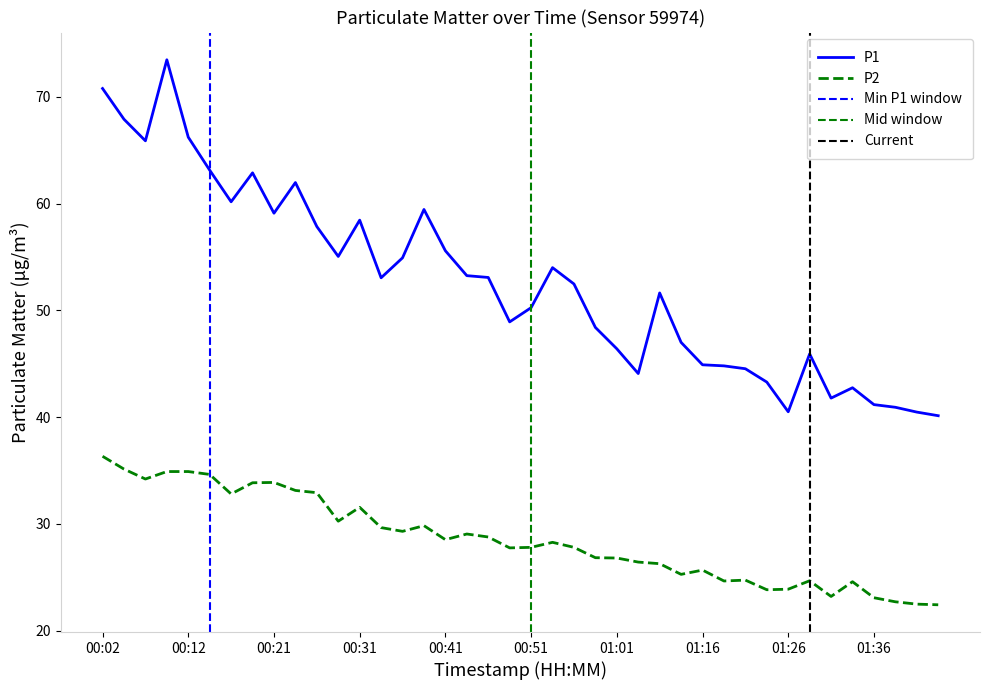

At which category does P2 reach its first local valley?

00:07